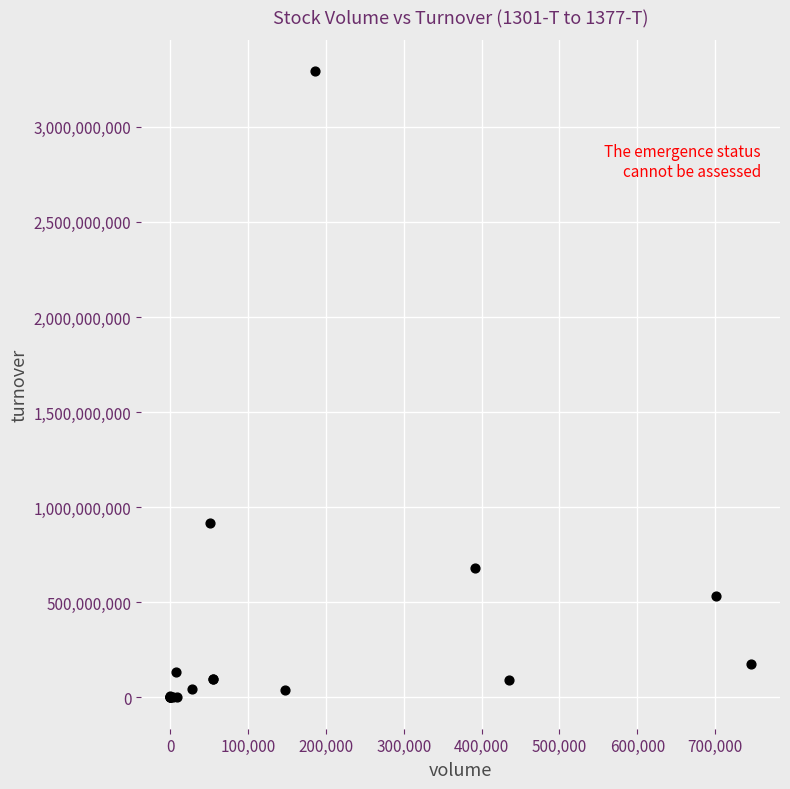

What Y value in the scatter plot is closest to 1646417650?

918125700